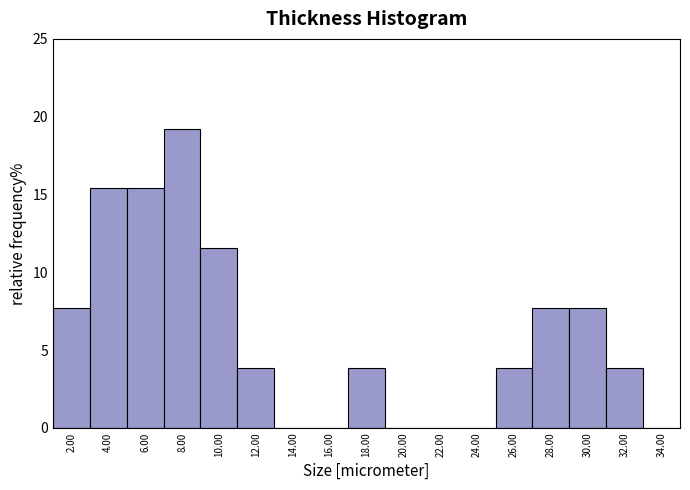

How tall is the bar that spans 25 to 27 on the x-axis? The values are not printed on the chart, so give them approximately, as read against the axis.

4.0